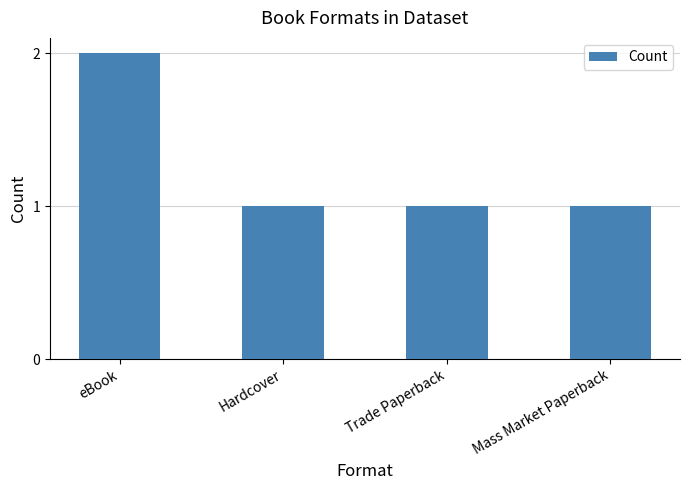

The value at eBook is 1. True or false?

False